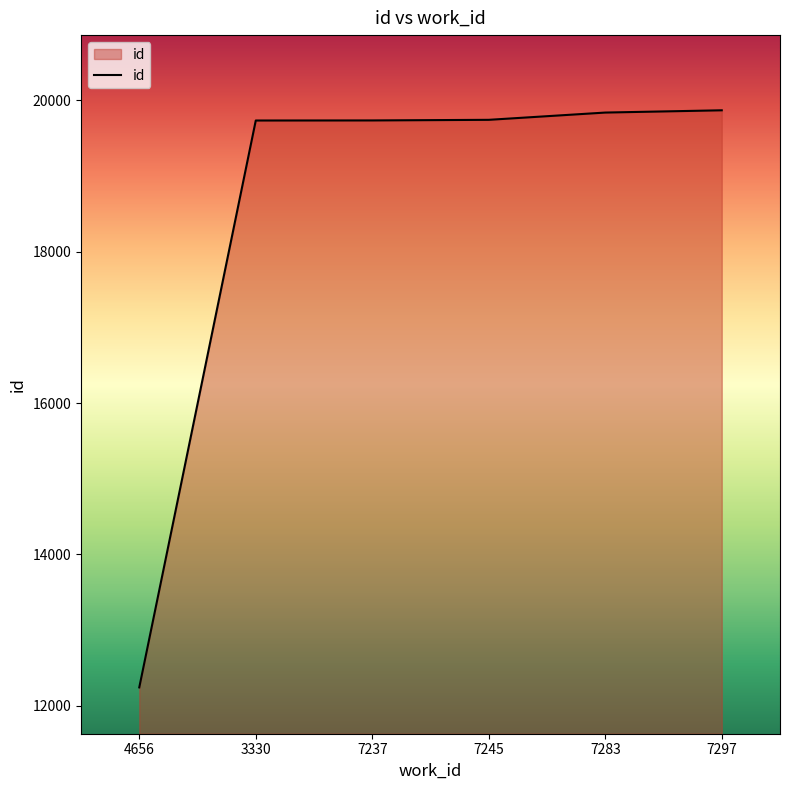

What is the approximate value at 7283?

19839